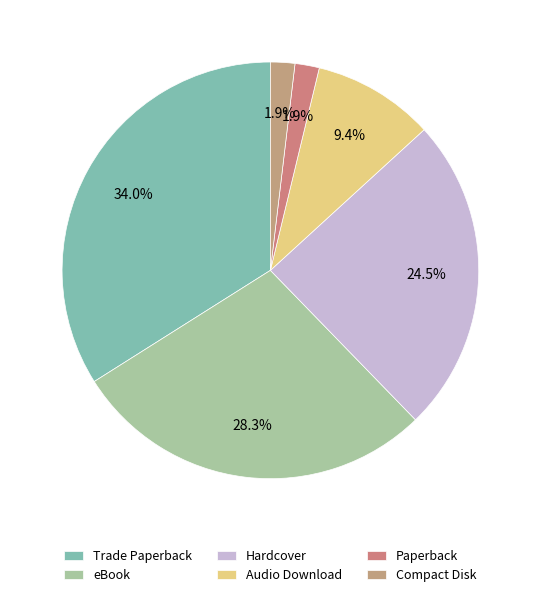

How much of the chart is everything except Paperback?

98.1%